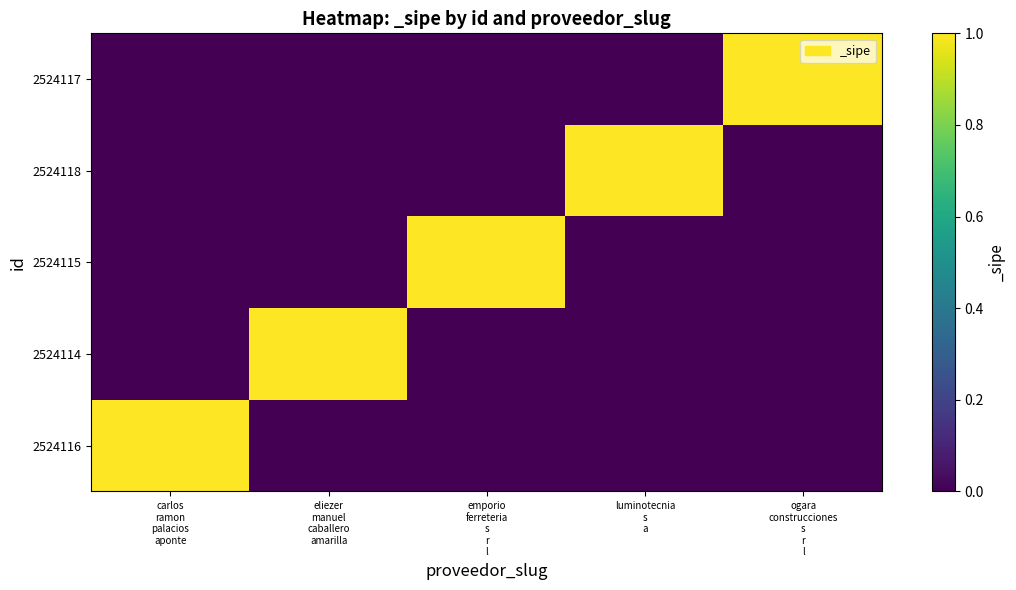

What is the spread (max minus min) of values at emporio
ferreteria
s
r
l?

1